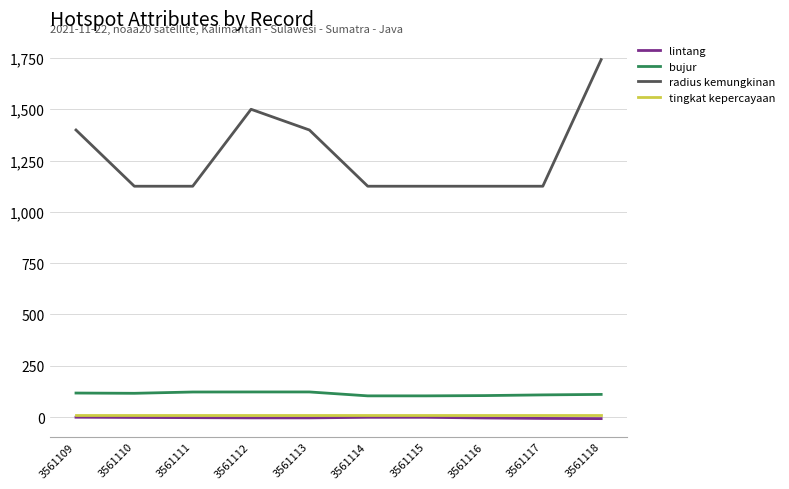

Which series has the largest range (max minus min)?

radius kemungkinan